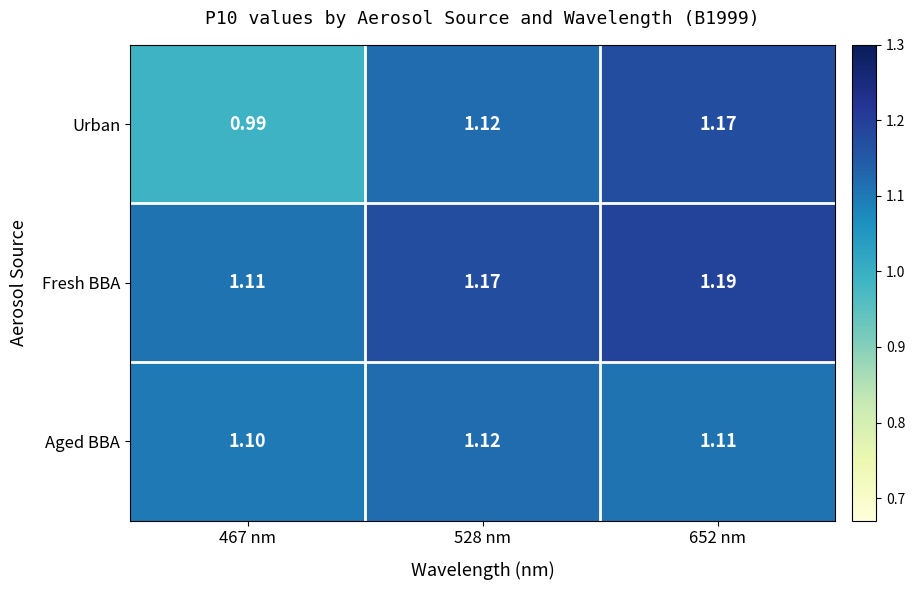

Rank the series at 652 nm from lowest to highest value.

Aged BBA, Urban, Fresh BBA